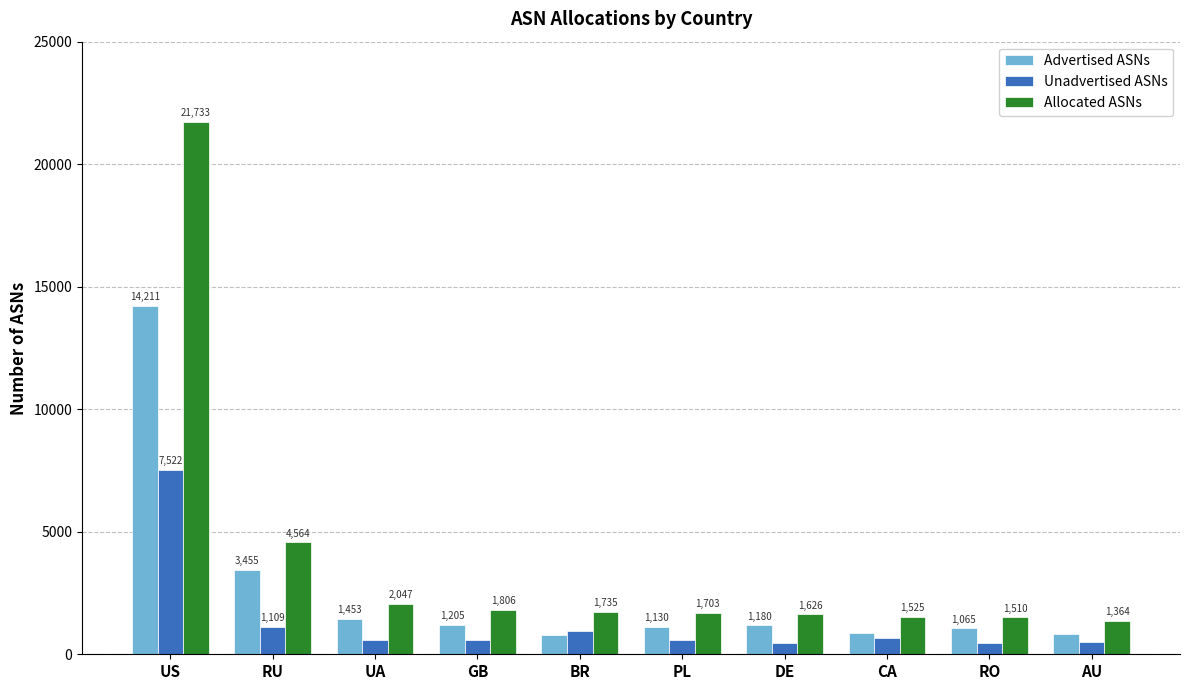

Between US and AU, which series saw the biggest shift?

Allocated ASNs